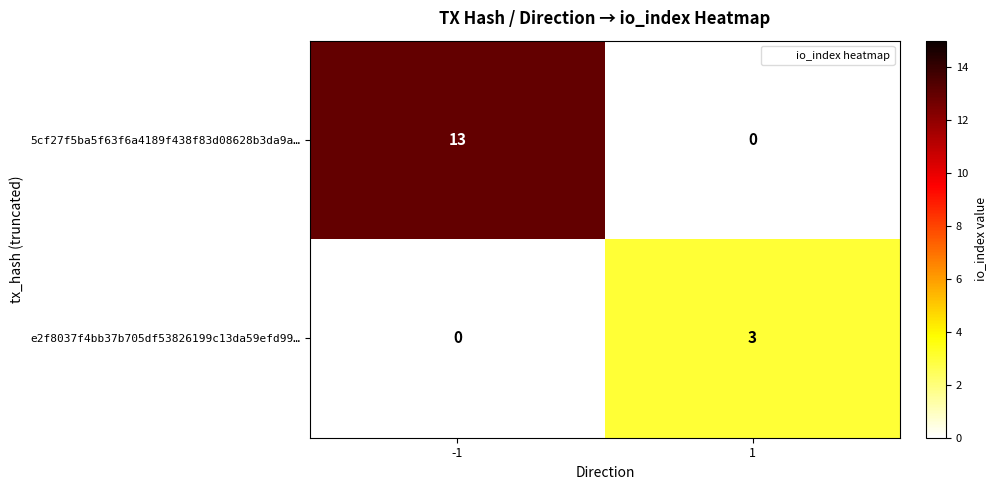

Which series has the widest spread of values?

5cf27f5ba5f63f6a4189f438f83d08628b3da9a…